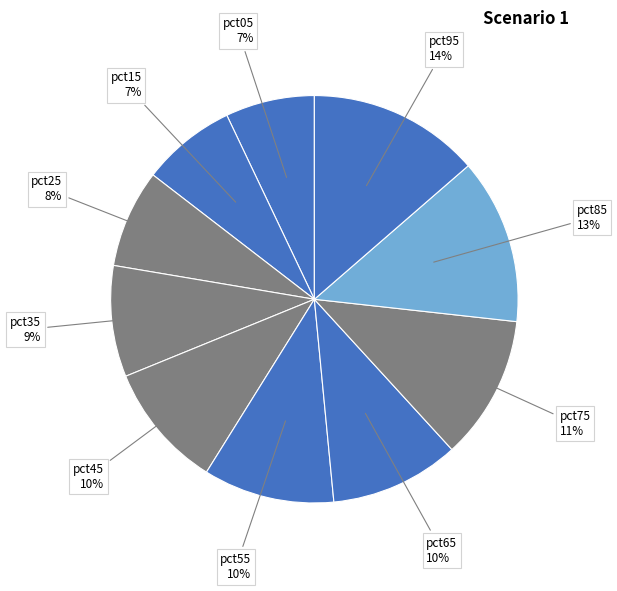

Is it true that pct25 is 8% of the pie?

True